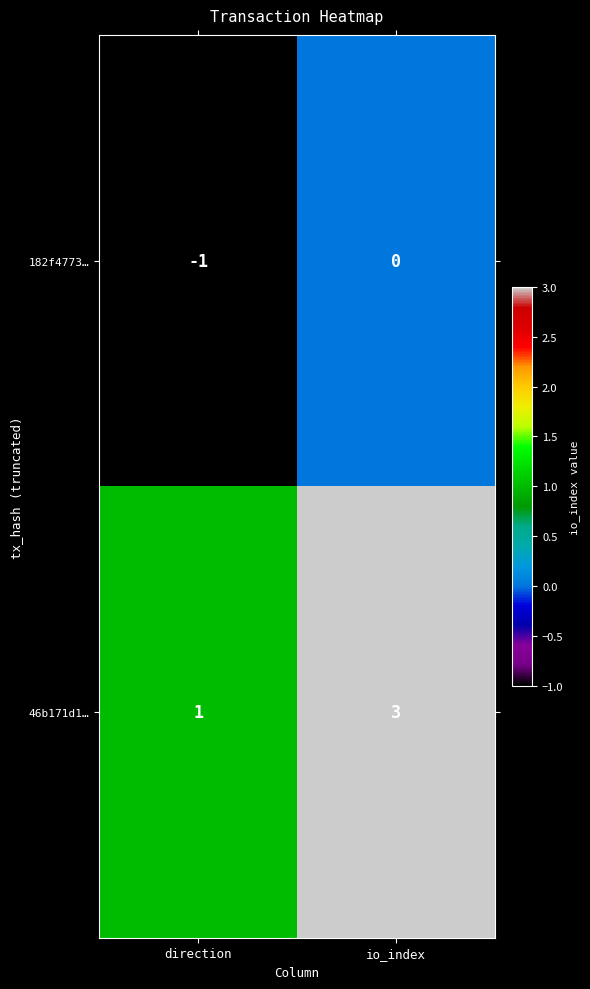

Which series has the largest total across all categories?

46b171d1…